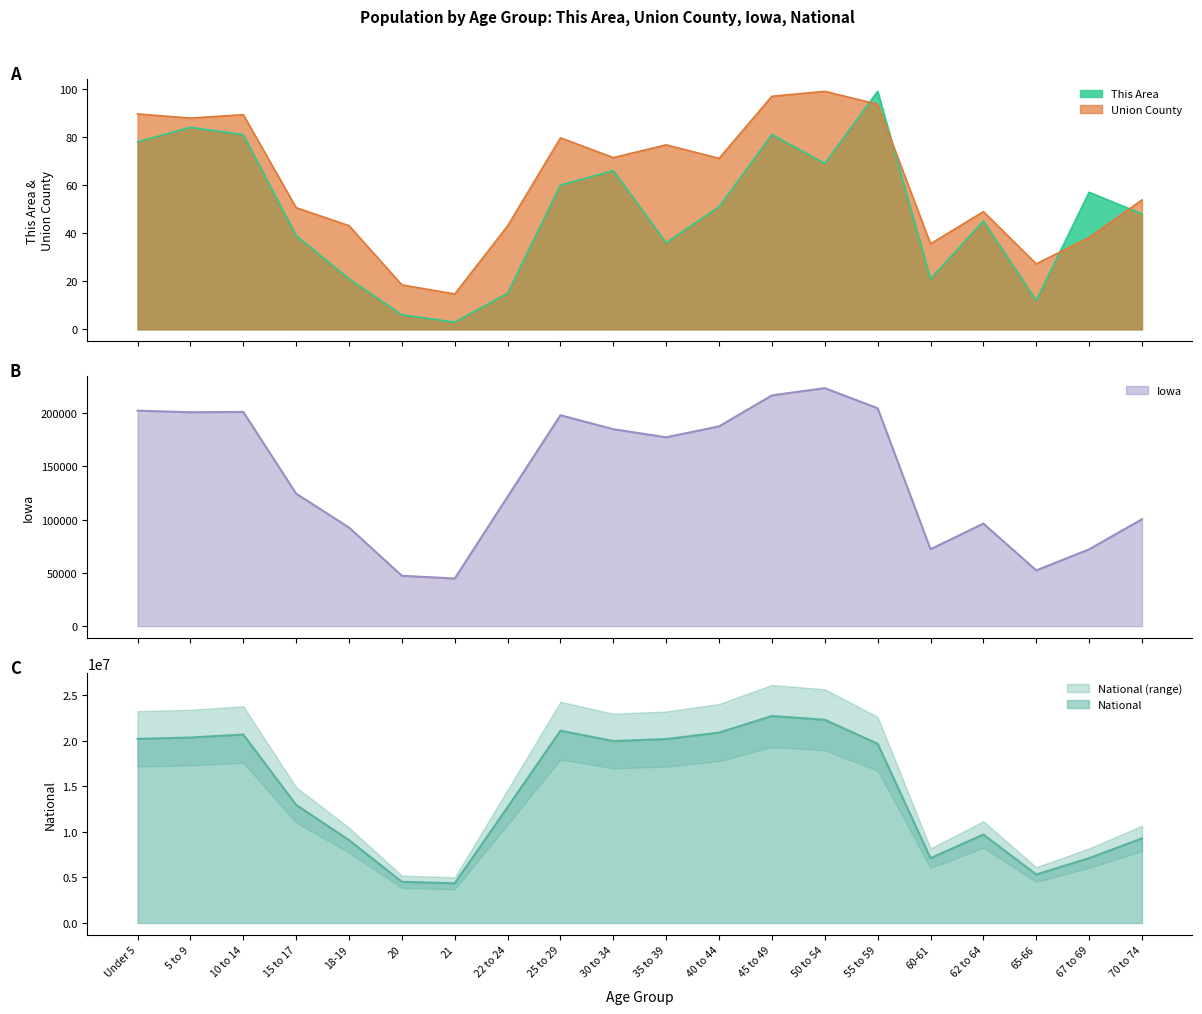

What is the total value across all series at 40 to 44?

21078486.1